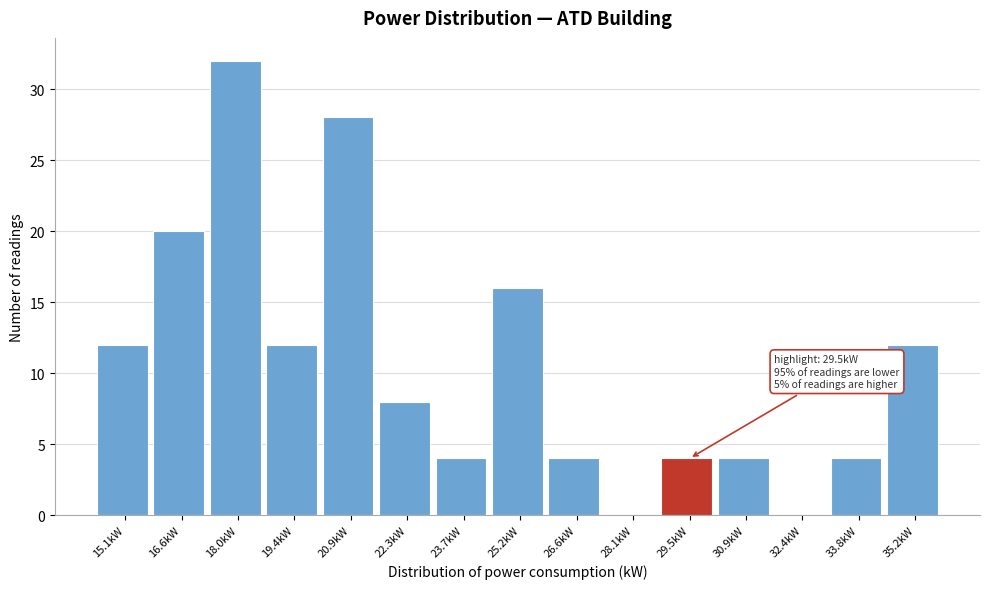

Reading left to right, transcribe all the data shown in this chart.

15.1kW=12	16.6kW=20	18.0kW=32	19.4kW=12	20.9kW=28	22.3kW=8	23.7kW=4	25.2kW=16	26.6kW=4	28.1kW=0	29.5kW=4	30.9kW=4	32.4kW=0	33.8kW=4	35.2kW=12